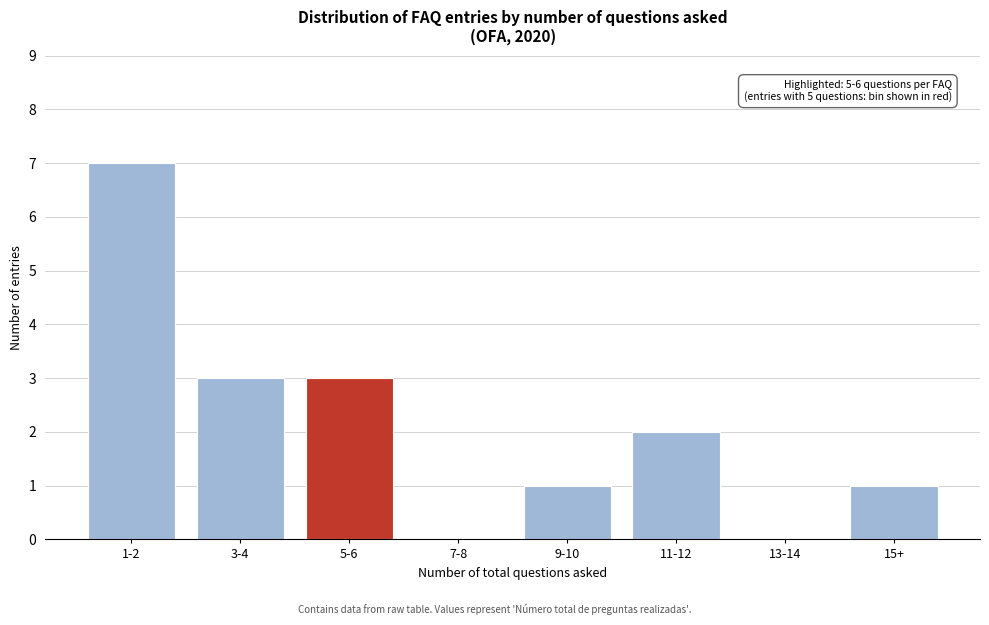

Reading right to left, transcribe all the data shown in this chart.

15+=1	13-14=0	11-12=2	9-10=1	7-8=0	5-6=3	3-4=3	1-2=7